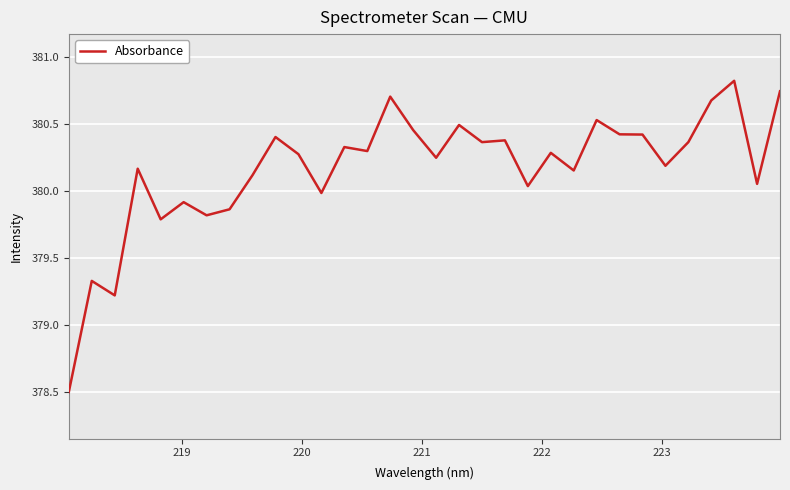

What is the smallest value displayed?

378.5